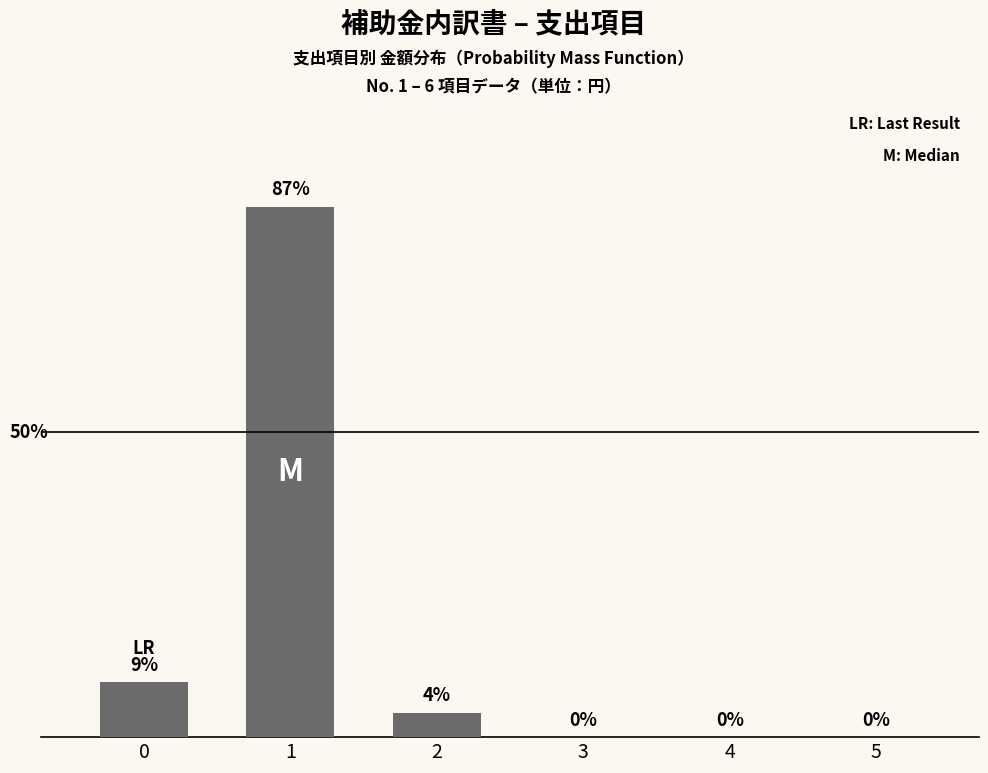

Count the number of data series in this chart.

1